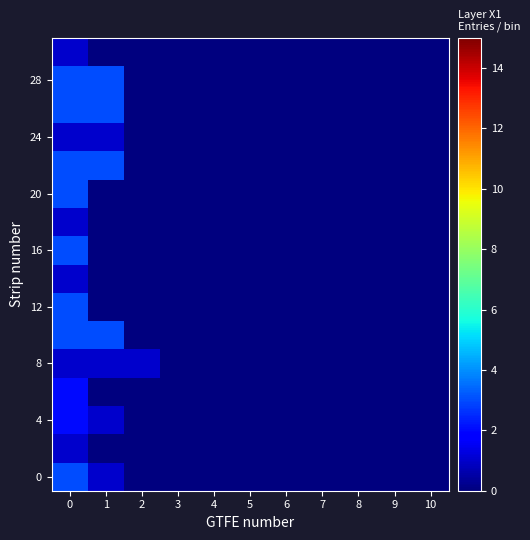

Between 10 and 6, which is larger?

10